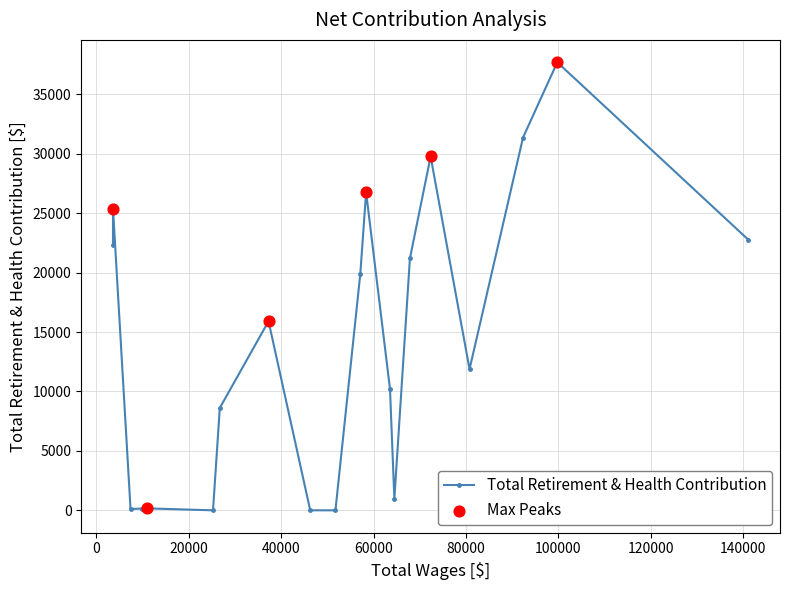

What is the ratio of the value at 92341.0 to the value at 64499.0?

32.4